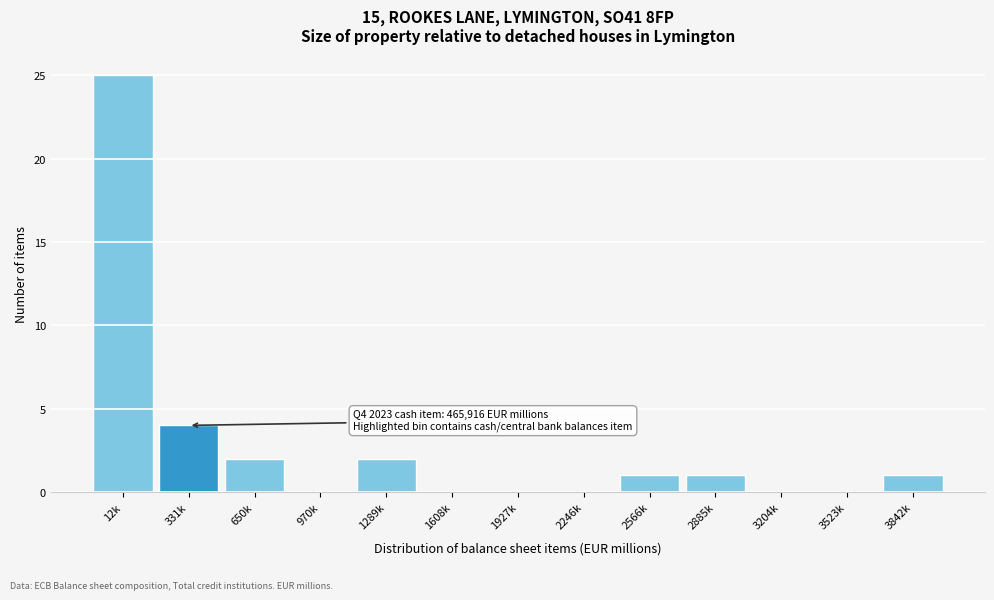

Reading left to right, what are all the values shown in this chart?

12k=25	331k=4	650k=2	970k=0	1289k=2	1608k=0	1927k=0	2246k=0	2566k=1	2885k=1	3204k=0	3523k=0	3842k=1